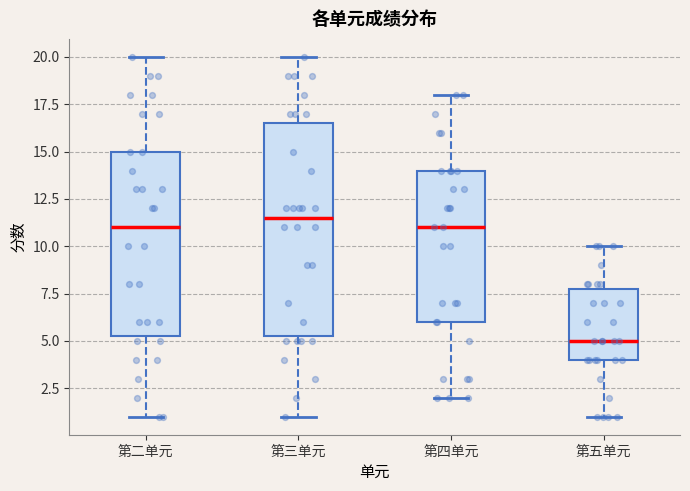

Comparing the boxes themselves (not the whiskers), which one is the tallest?

第三单元